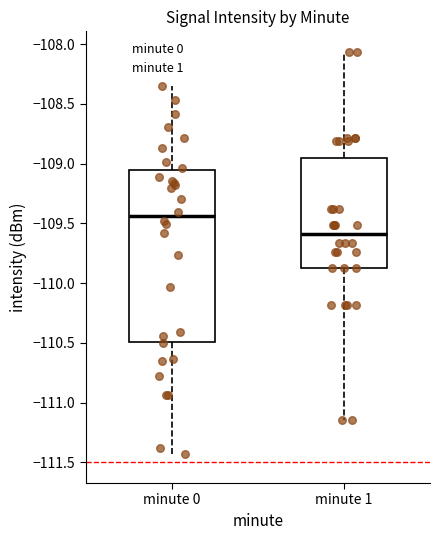

Where is the lower edge of the box for minute 1 on the y-axis? The values are not printed on the chart, so give them approximately, as read against the axis.

-109.85